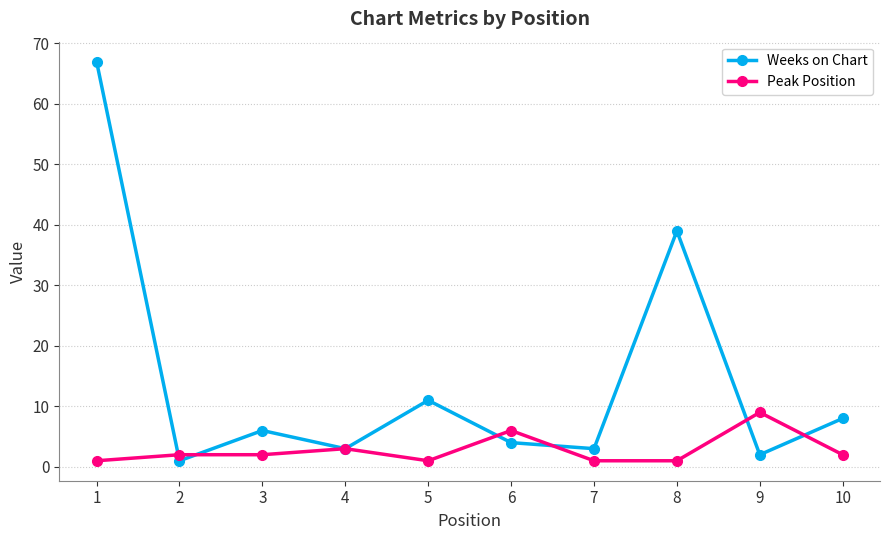

What is the average value of the Peak Position series?

3